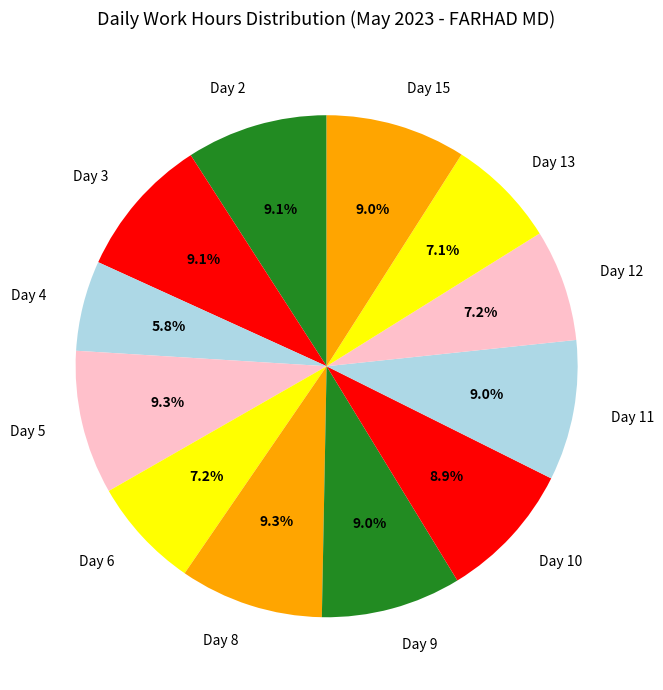

Approximately how many times larger is the value at Day 3 compared to Day 2?

1.0